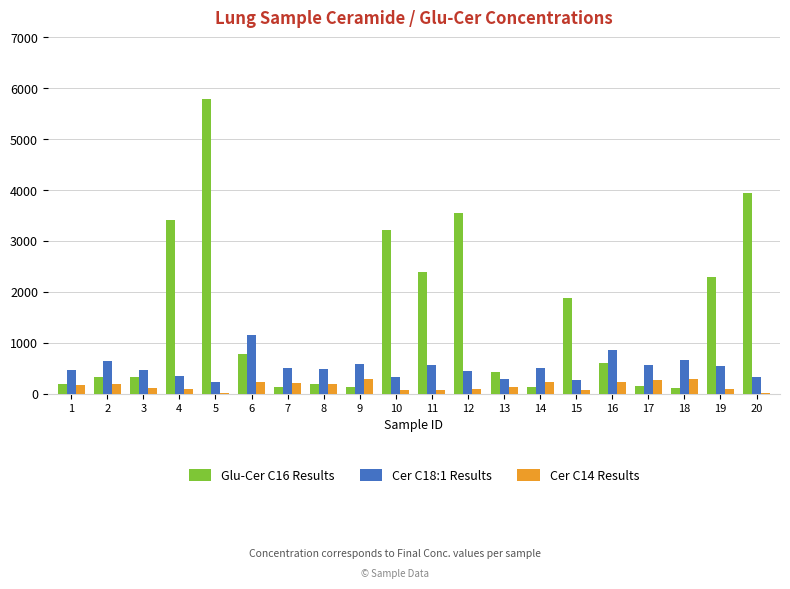

The value of Glu-Cer C16 Results at 12 is 1006.0. True or false?

False